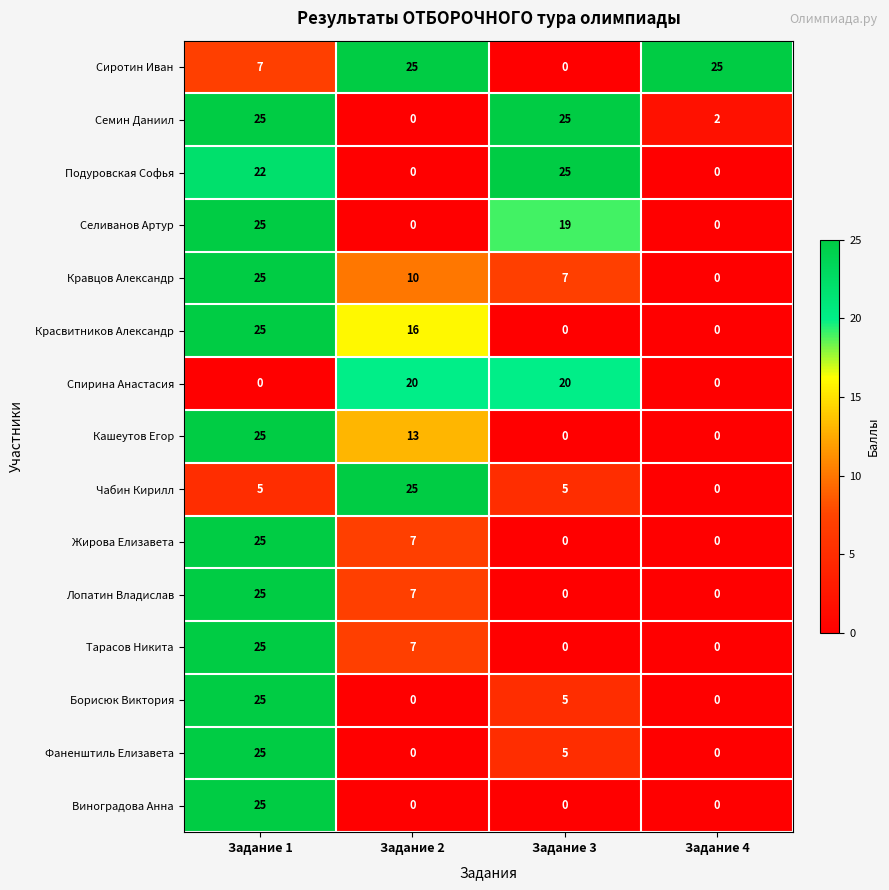

The value of Сиротин Иван at Задание 4 is 45. True or false?

False